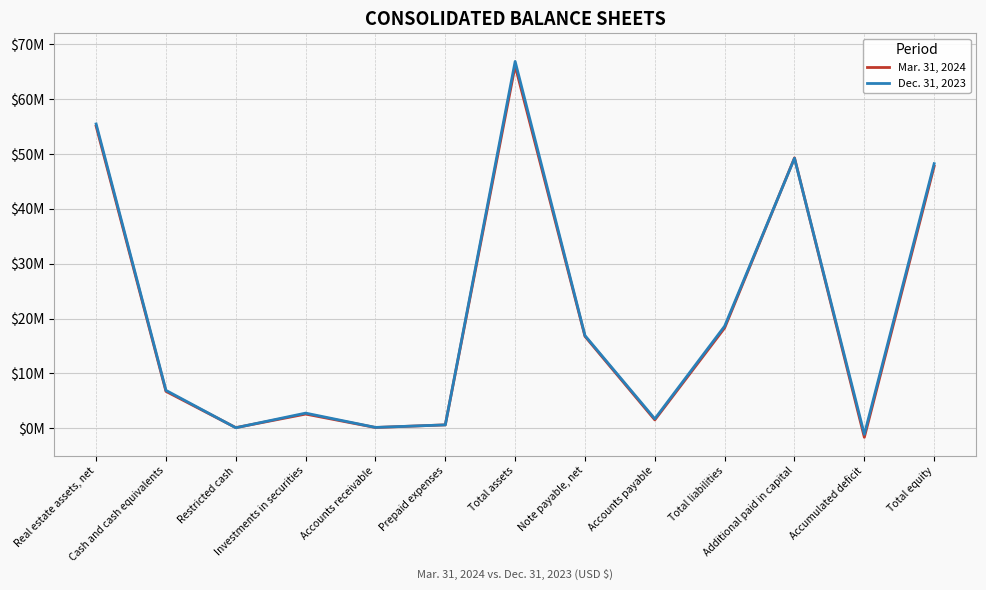

How many positive values does the Mar. 31, 2024 series have?

12